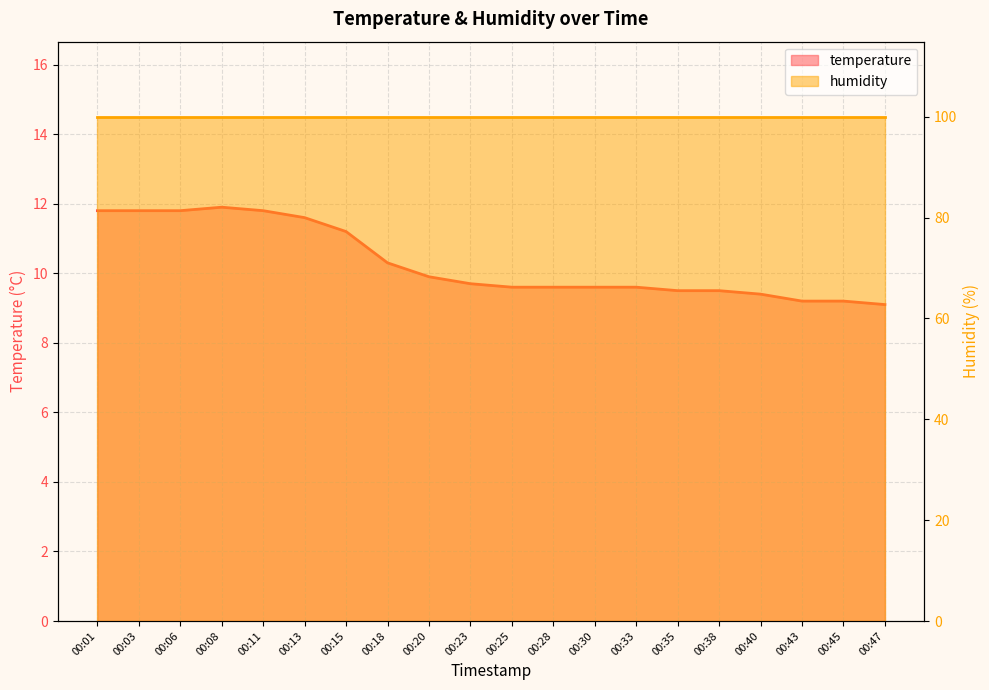

What is the difference between the second highest and second lowest values?

2.6